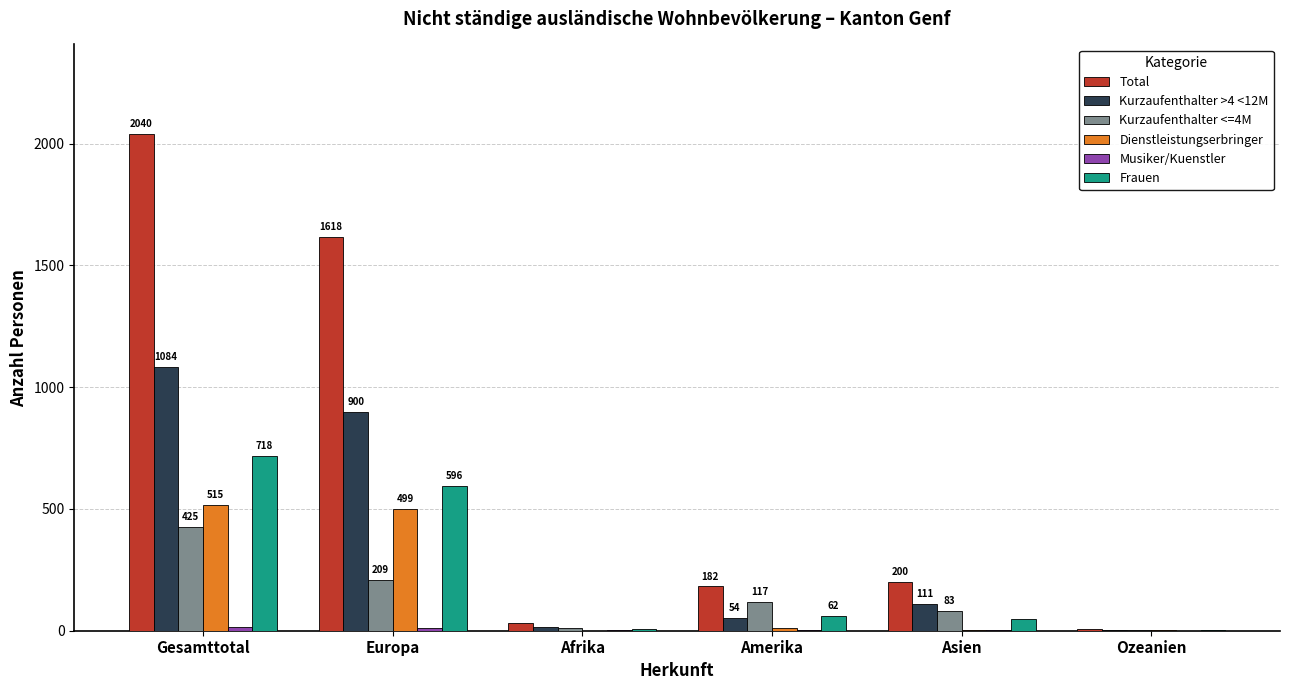

How many groups of bars are there?

6